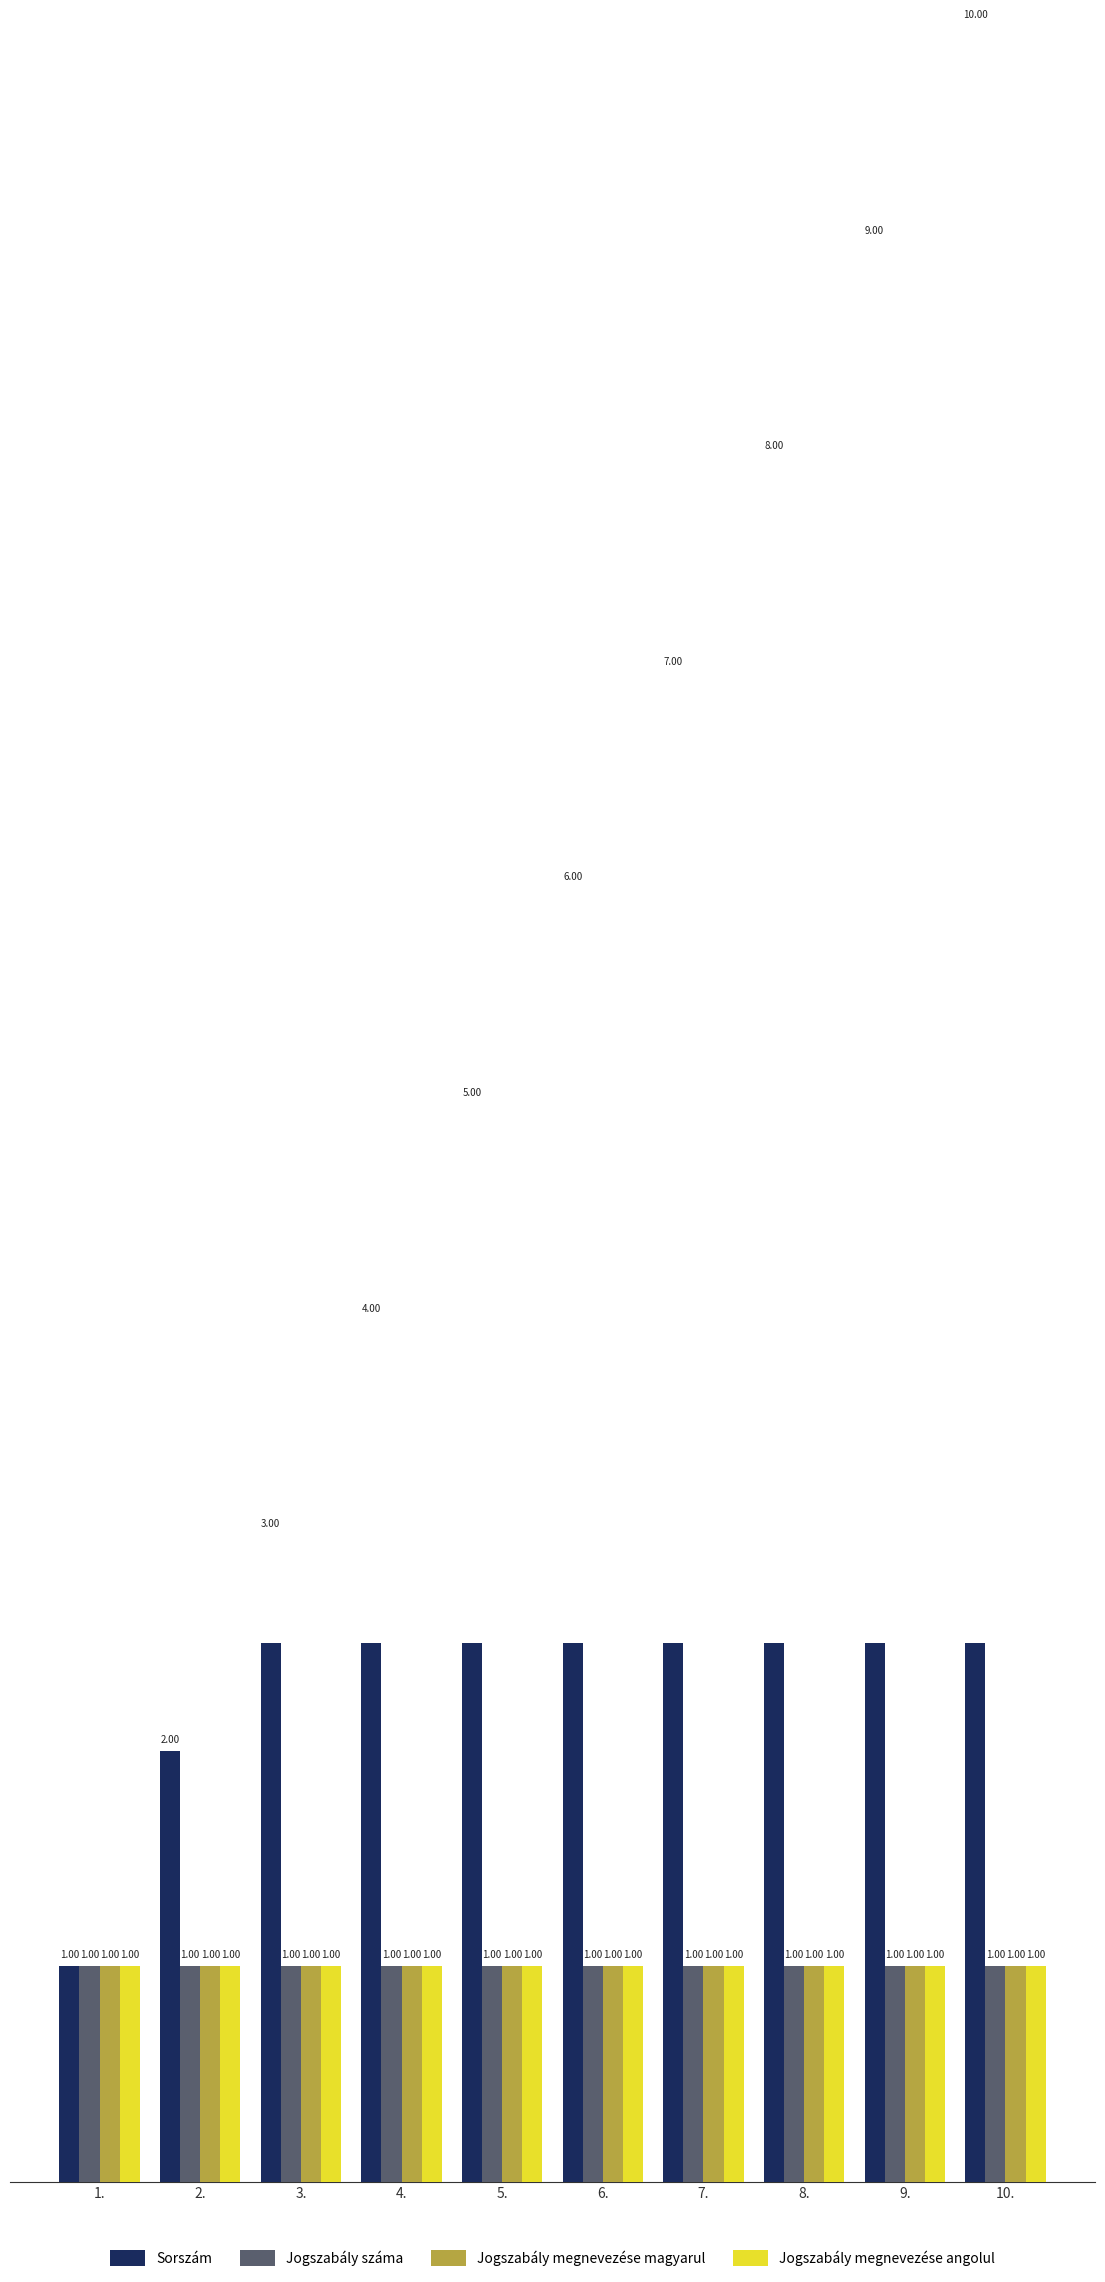

How many data points in Sorszám are less than 6?

5